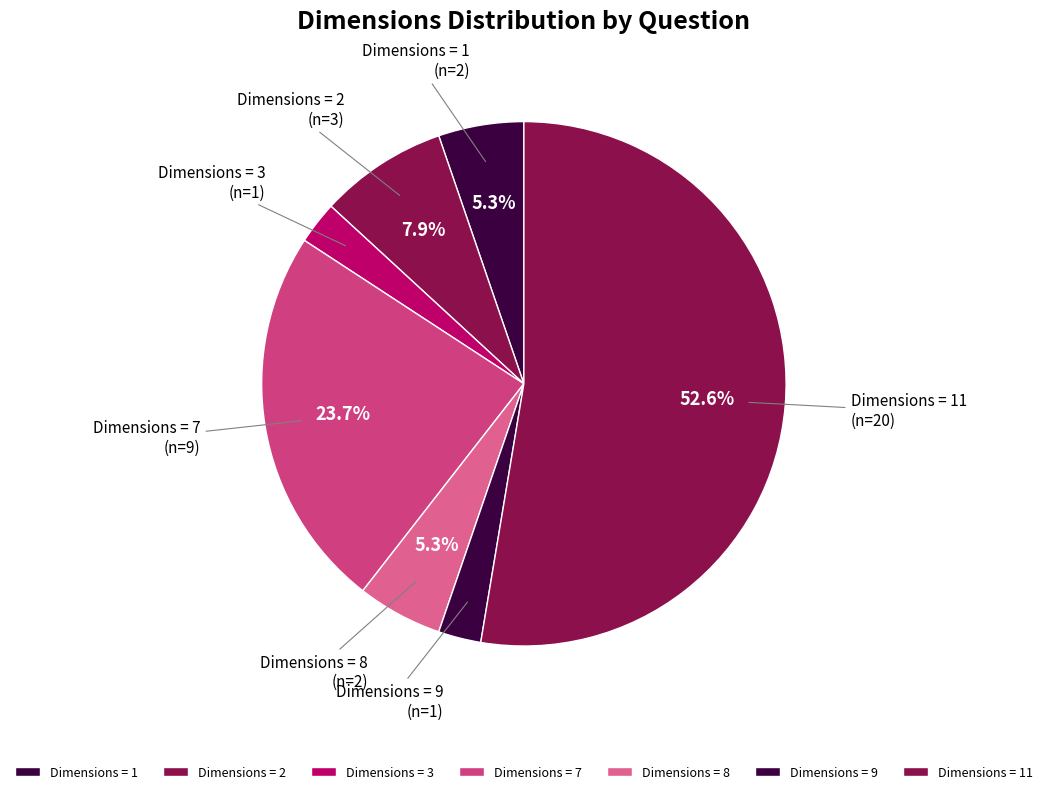

Does Dimensions = 9 represent more than half of the total?

No